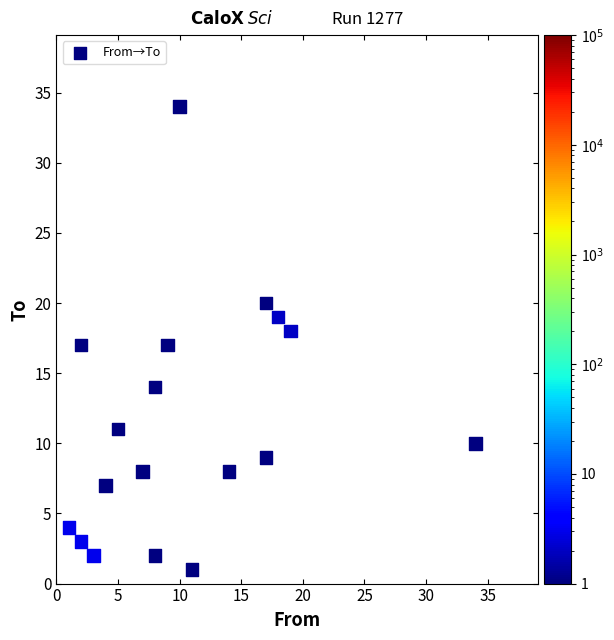

What is the range of X values (max minus min)?

33